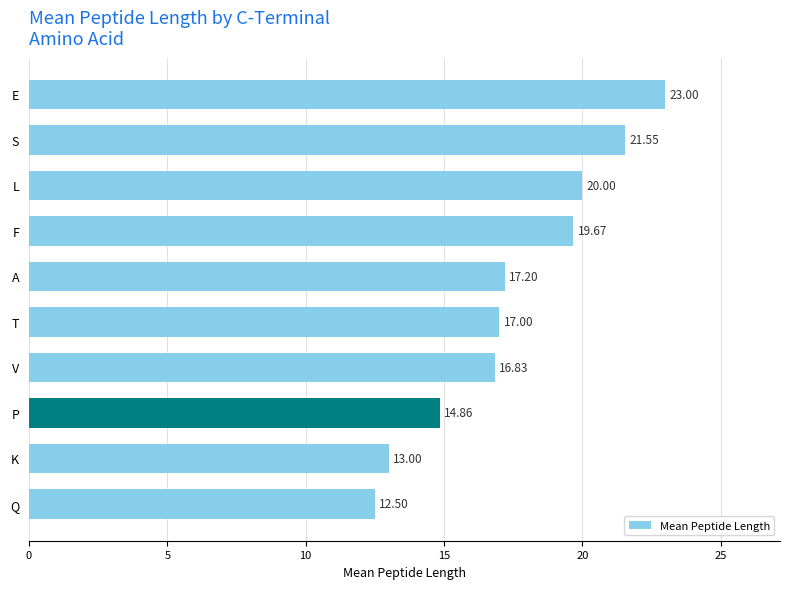

List the labels in order of value, smallest first.

Q, K, P, V, T, A, F, L, S, E